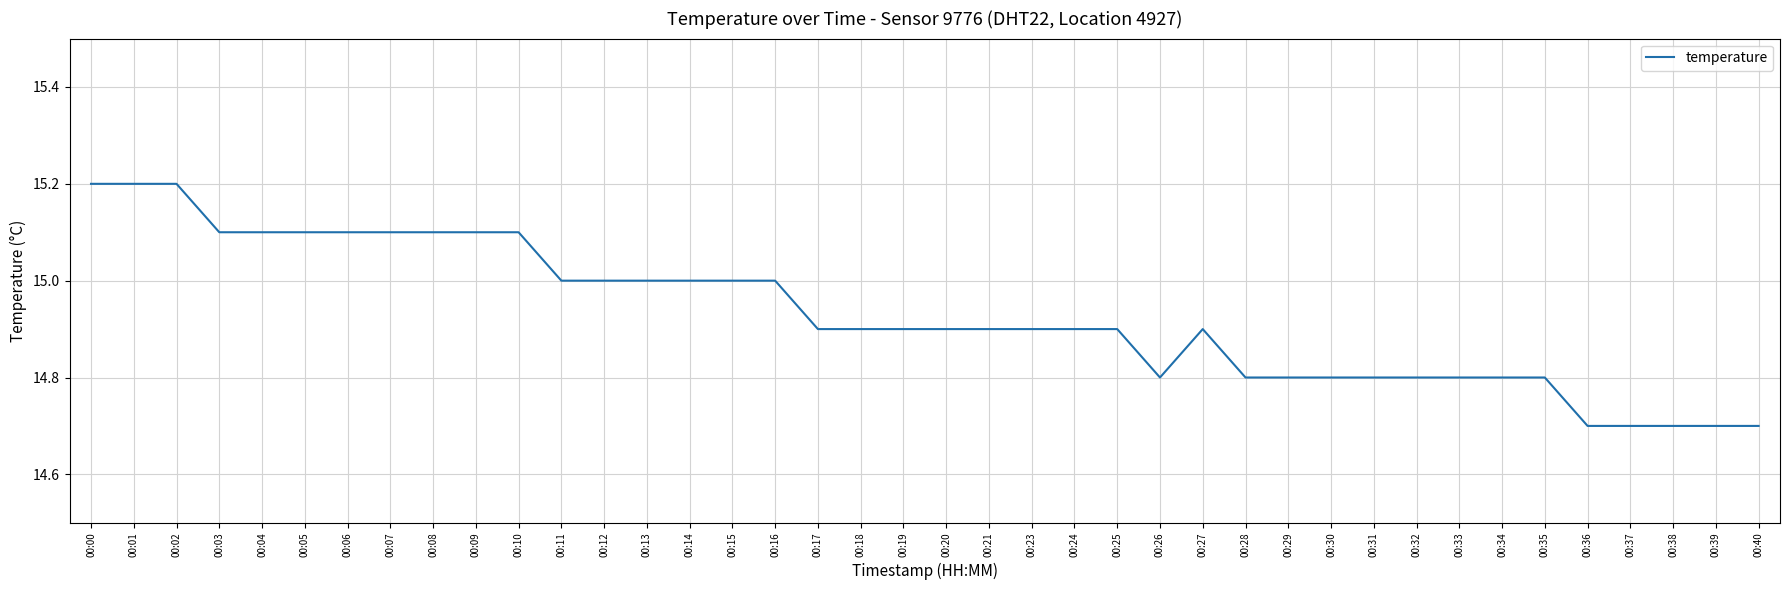

What is the change in value from 00:18 to 00:35?

-0.1